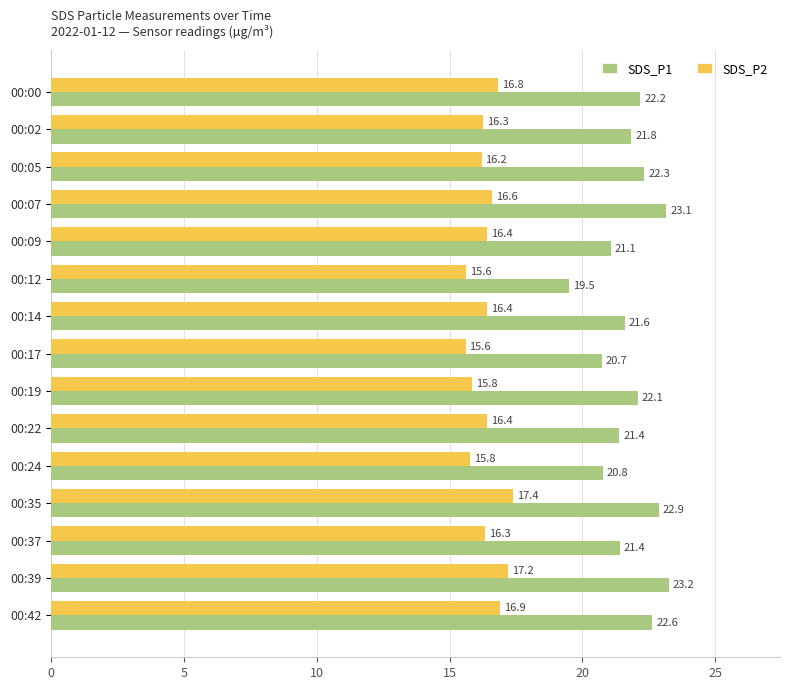

The value of SDS_P2 at 00:24 is 15.8. True or false?

True